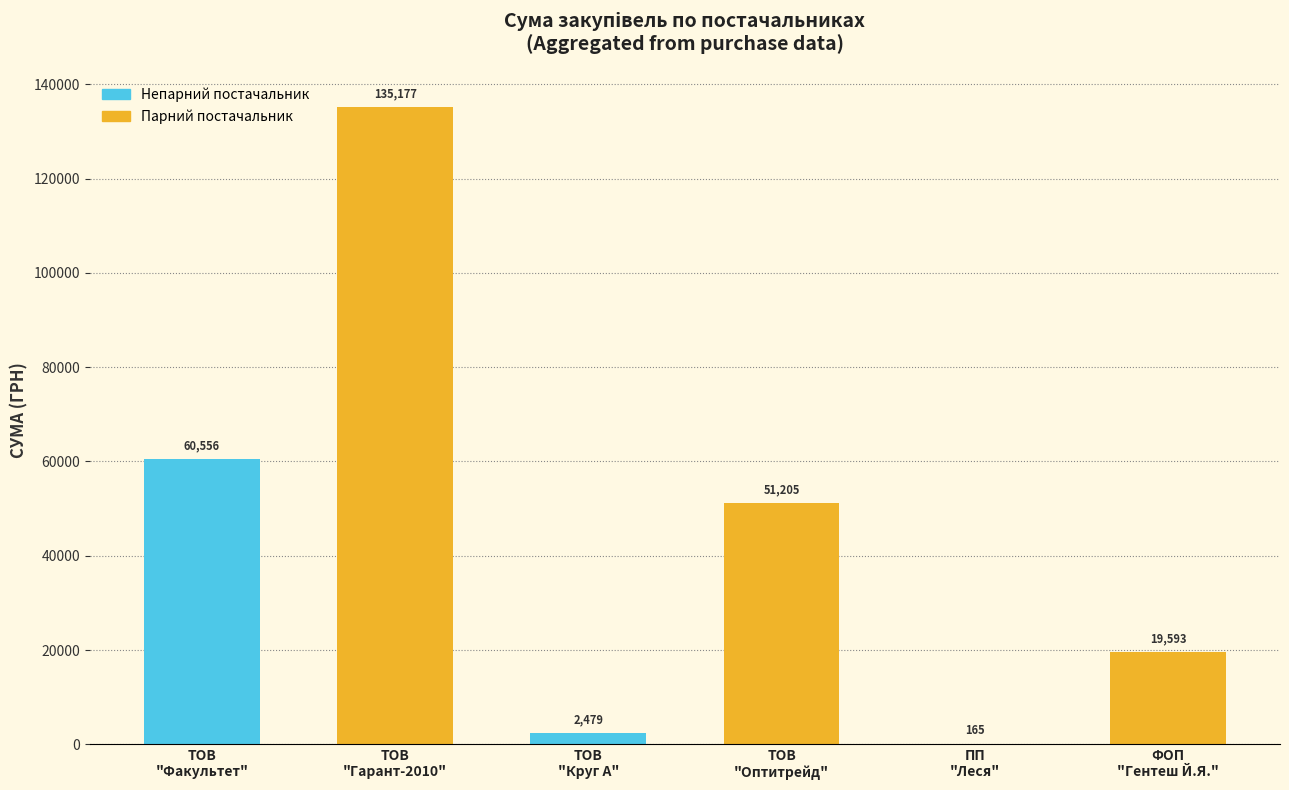

What is the maximum value shown in the chart?

135176.9